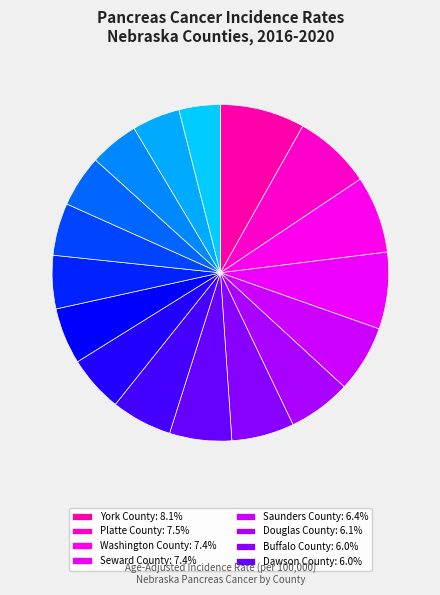

How many slices are in this pie chart?

17